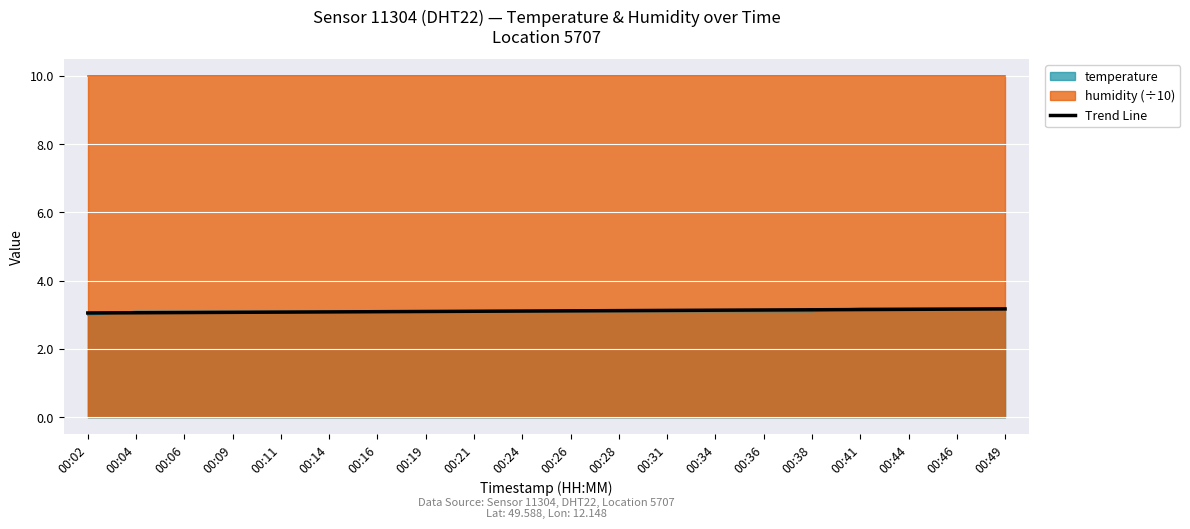

What is the value of the 10th point from the left?

3.1